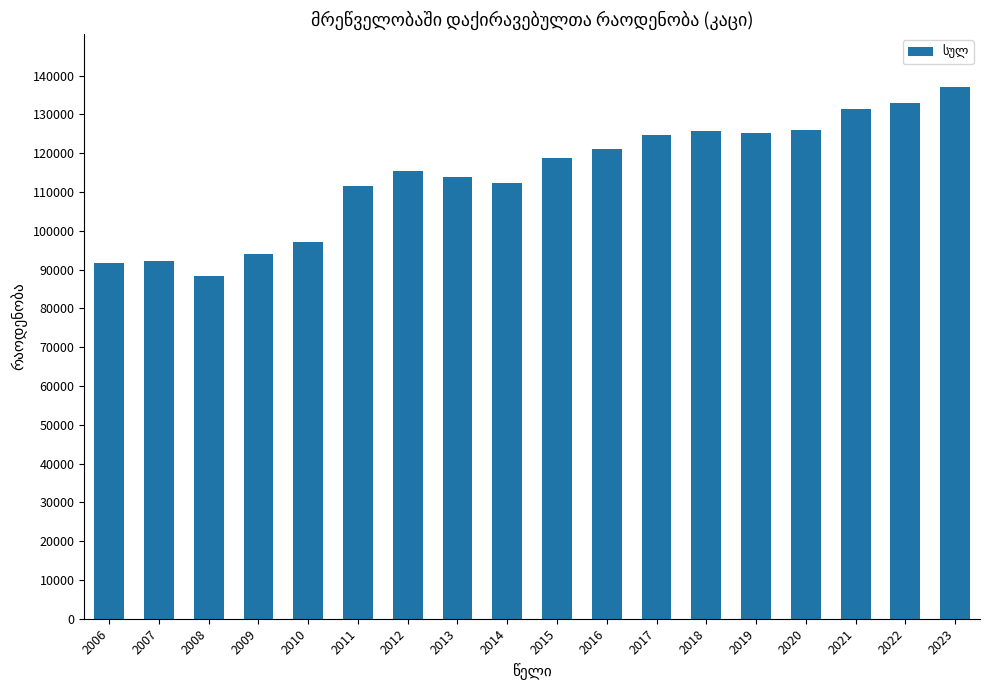

What is the average value?

114403